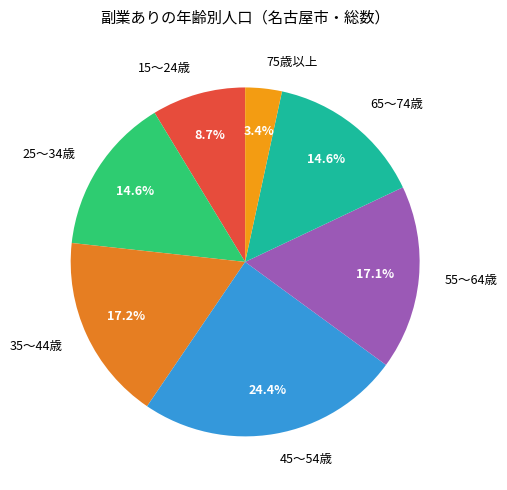

The 75歳以上 slice represents 3% of the pie. True or false?

True